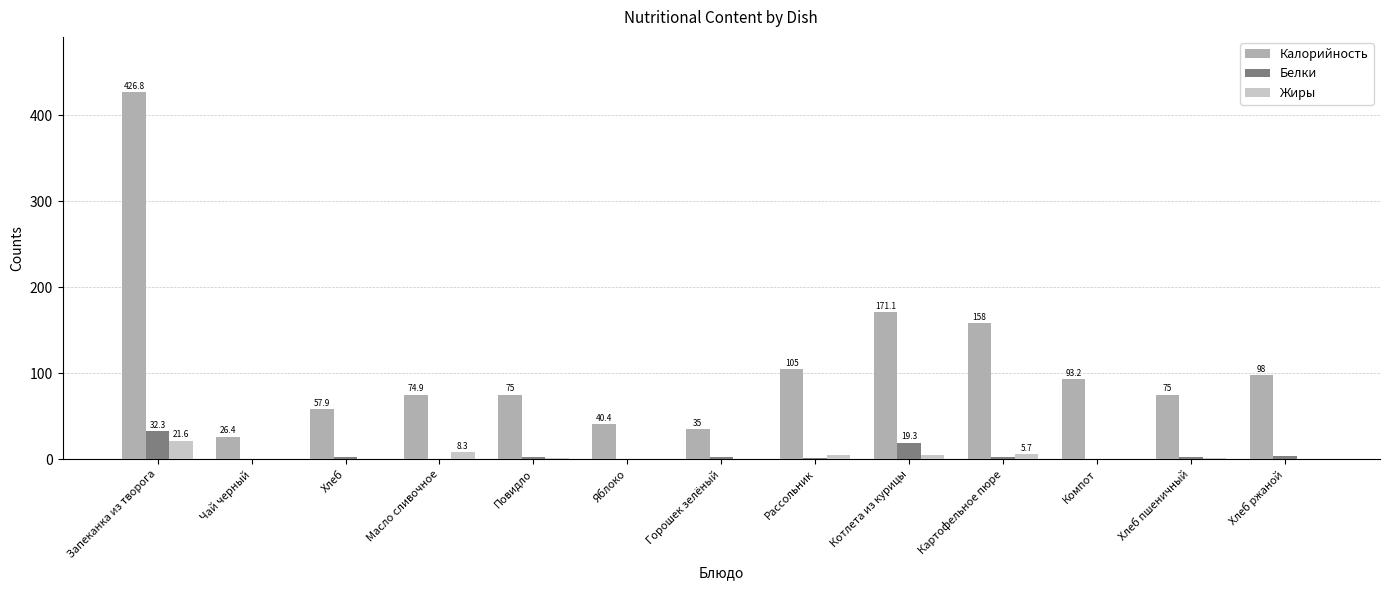

What value does the Белки series have at Компот?

0.6